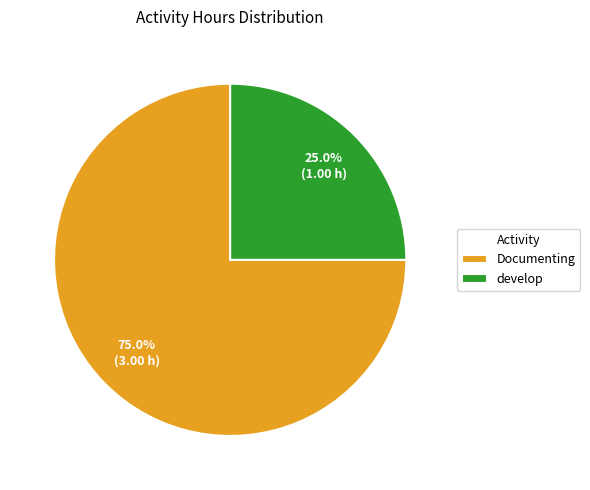

Which category has the biggest portion of the pie?

Documenting